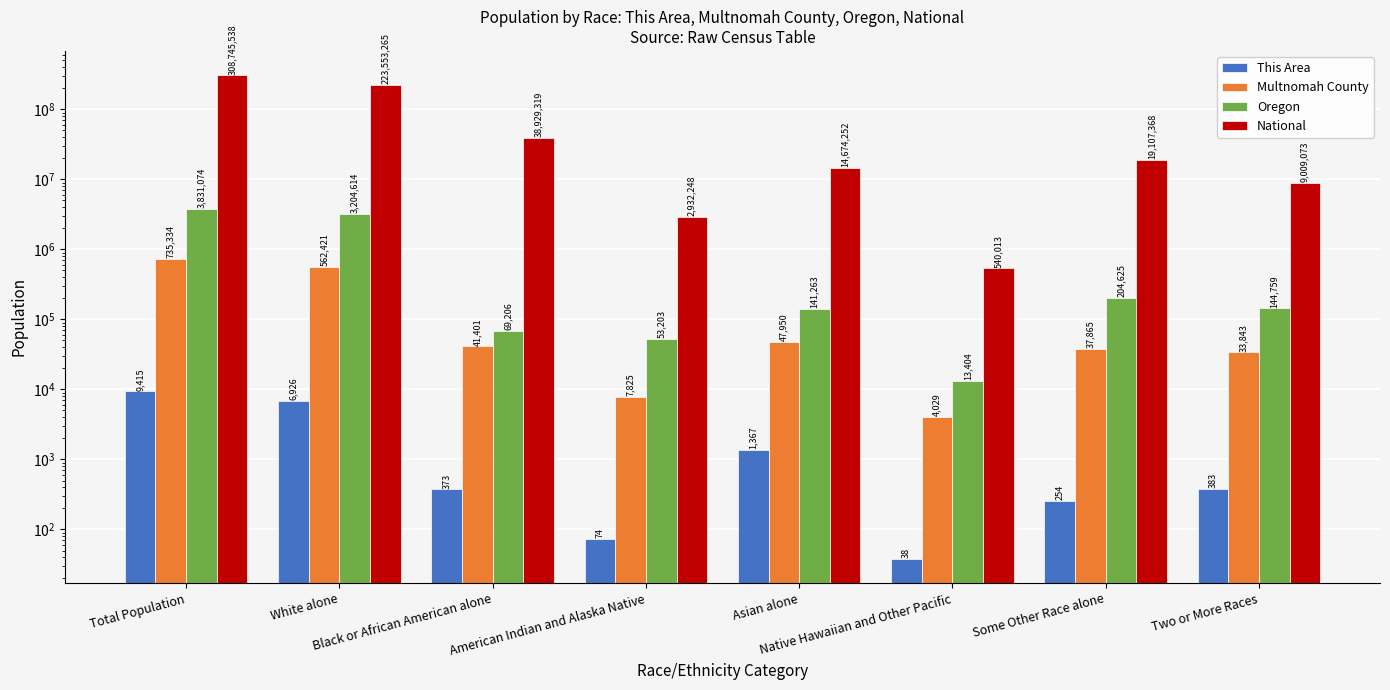

Reading left to right, transcribe all the data shown in this chart.

This Area: 9415	6926	373	74	1367	38	254	383
Multnomah County: 735334	562421	41401	7825	47950	4029	37865	33843
Oregon: 3831074	3204614	69206	53203	141263	13404	204625	144759
National: 308745538	223553265	38929319	2932248	14674252	540013	19107368	9009073